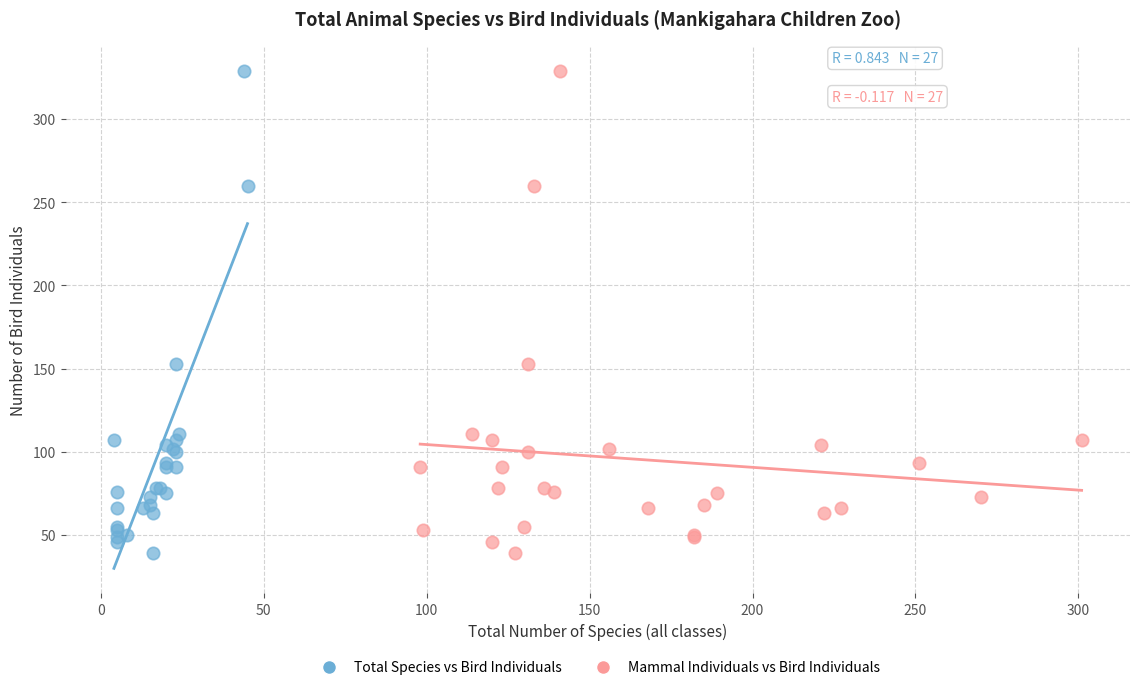

What are all the series names shown in the legend?

Total Species vs Bird Individuals, Mammal Individuals vs Bird Individuals